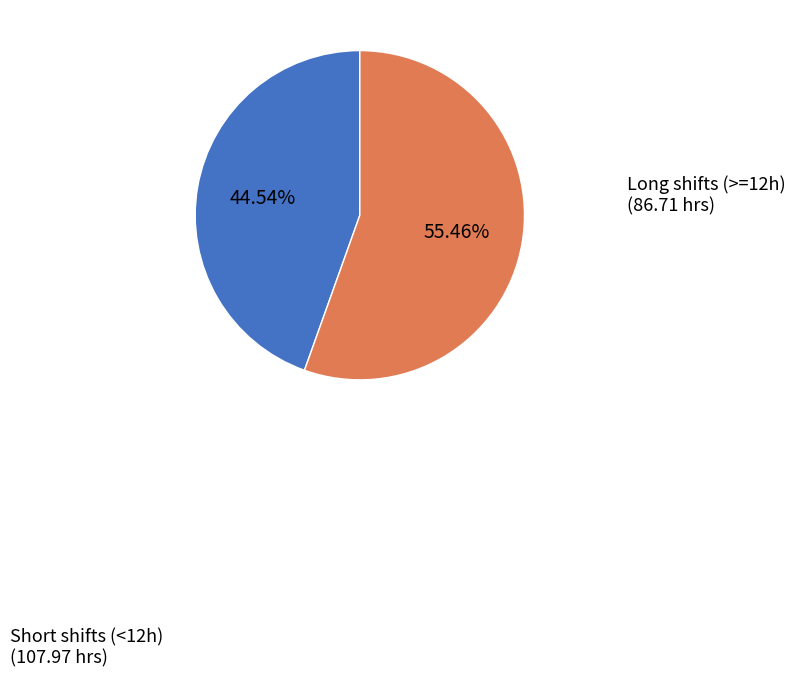

Rank the categories by value from lowest to highest.

Long shifts (>=12h), Short shifts (<12h)